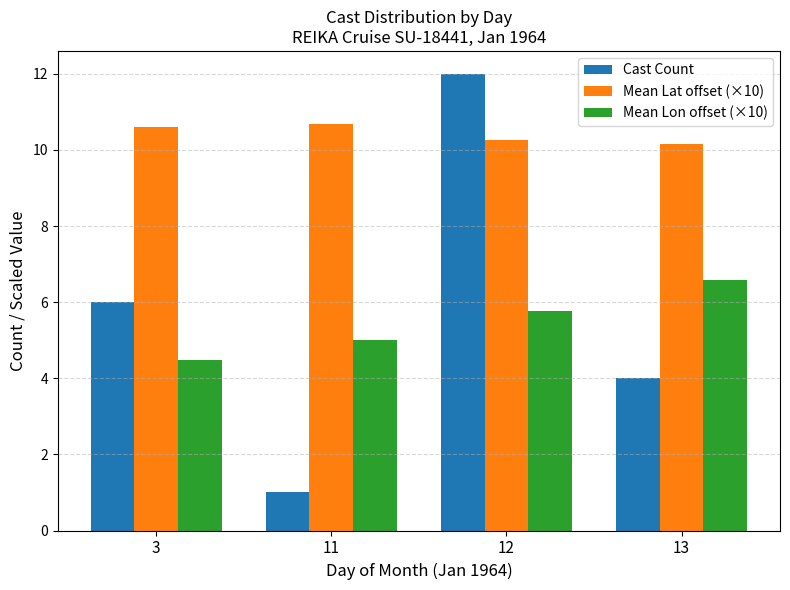

What is the difference between the highest and lowest values at 3?

6.1